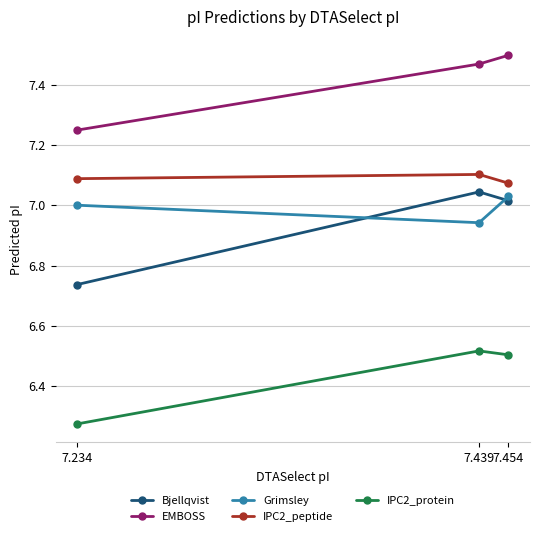

List the series in order of their peak value, highest first.

EMBOSS, IPC2_peptide, Bjellqvist, Grimsley, IPC2_protein